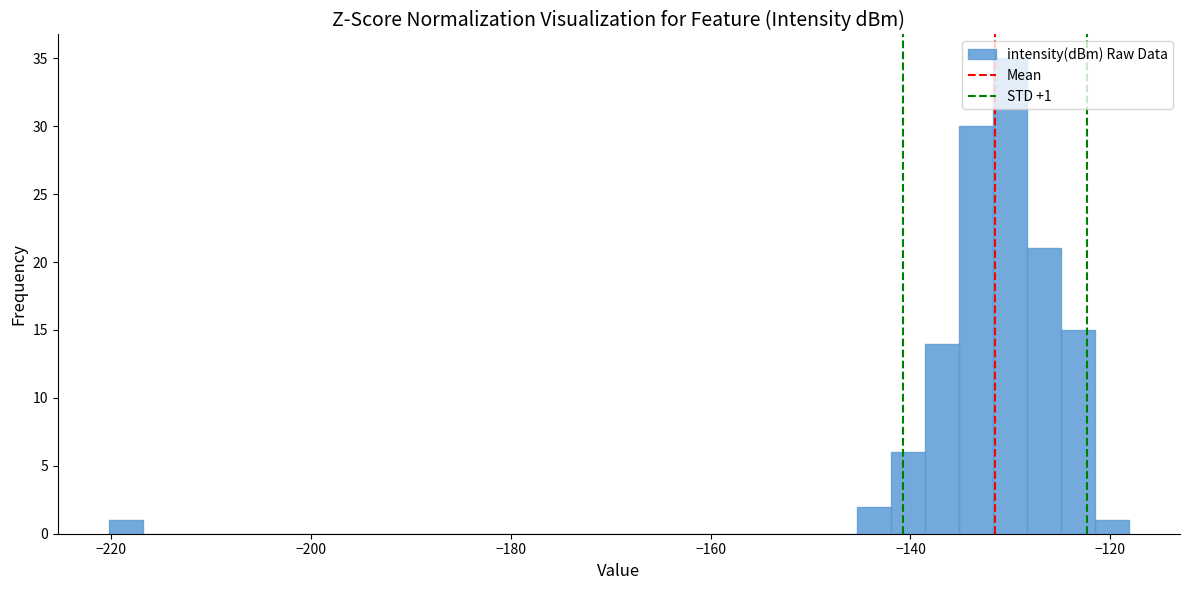

Around what value on the x-axis is the tallest bar? Give the approximate position of its centre, as read against the axis.

-130